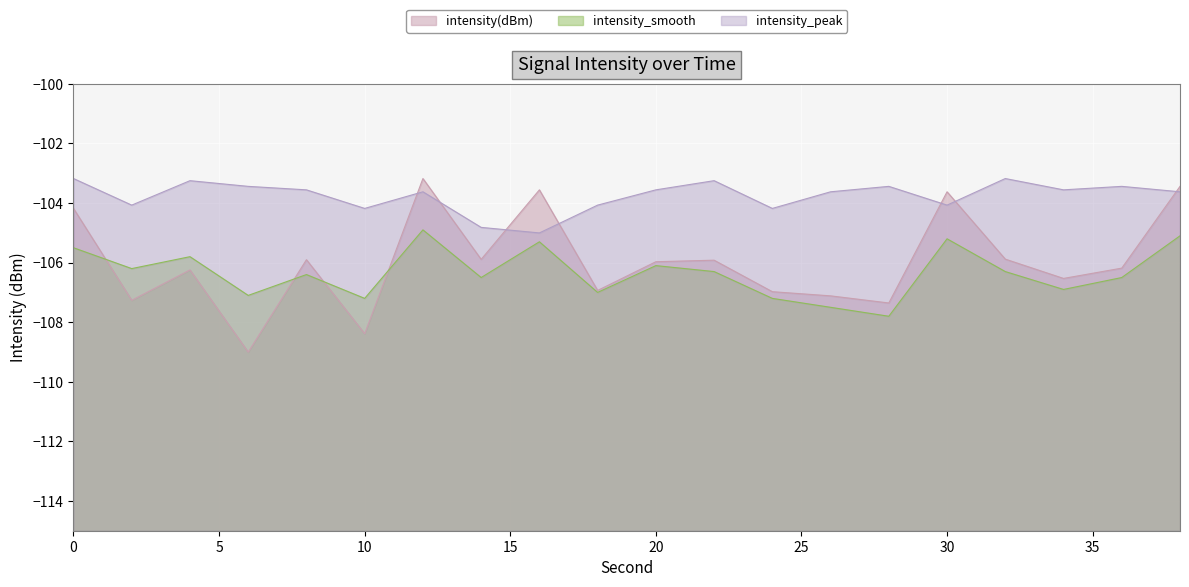

Where do intensity(dBm) and intensity_peak first cross each other?

10 and 12